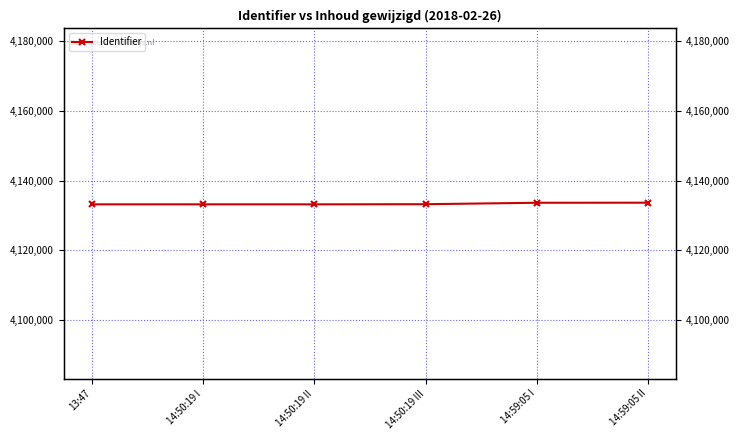

Which label corresponds to the largest value in the chart?

14:59:05 II